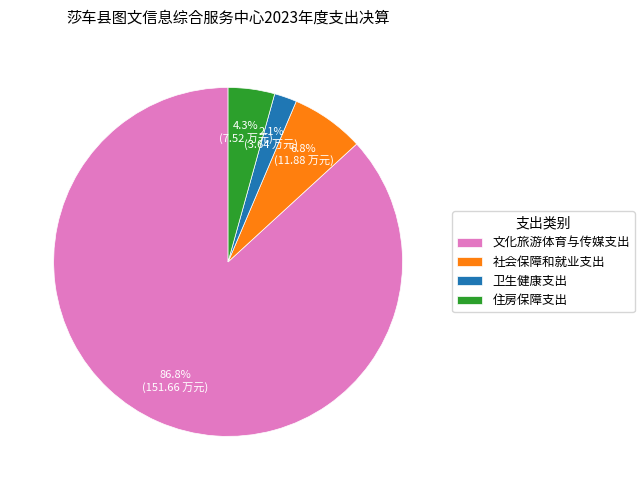

How many segments does this pie chart have?

4